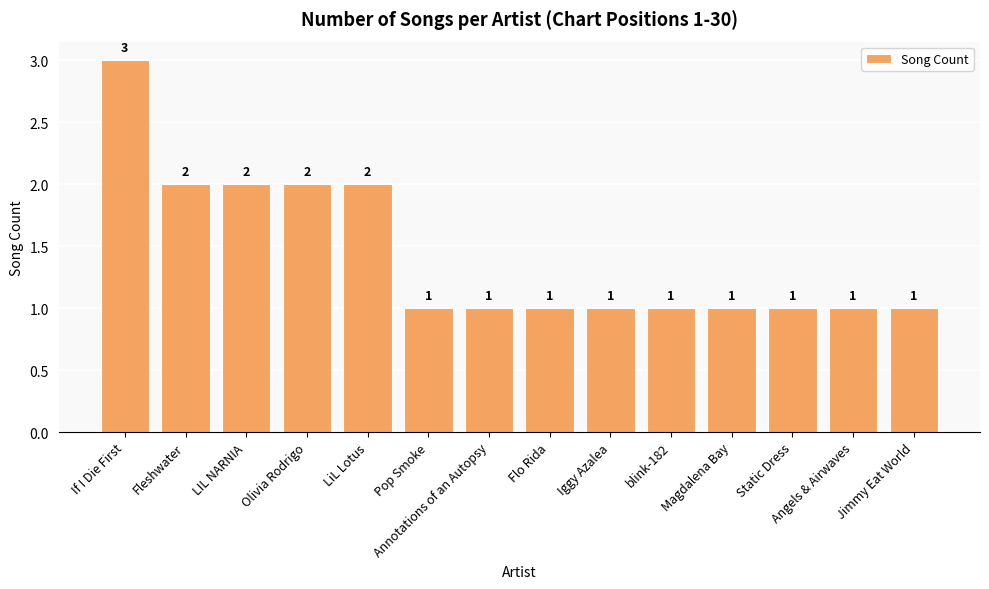

Reading left to right, transcribe all the data shown in this chart.

3	2	2	2	2	1	1	1	1	1	1	1	1	1